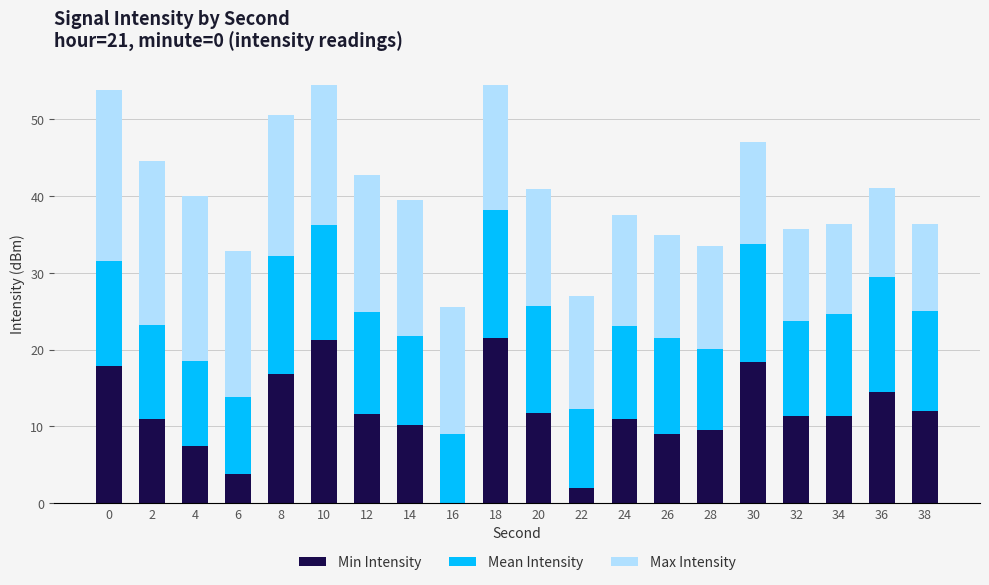

Are the bars horizontal?

No